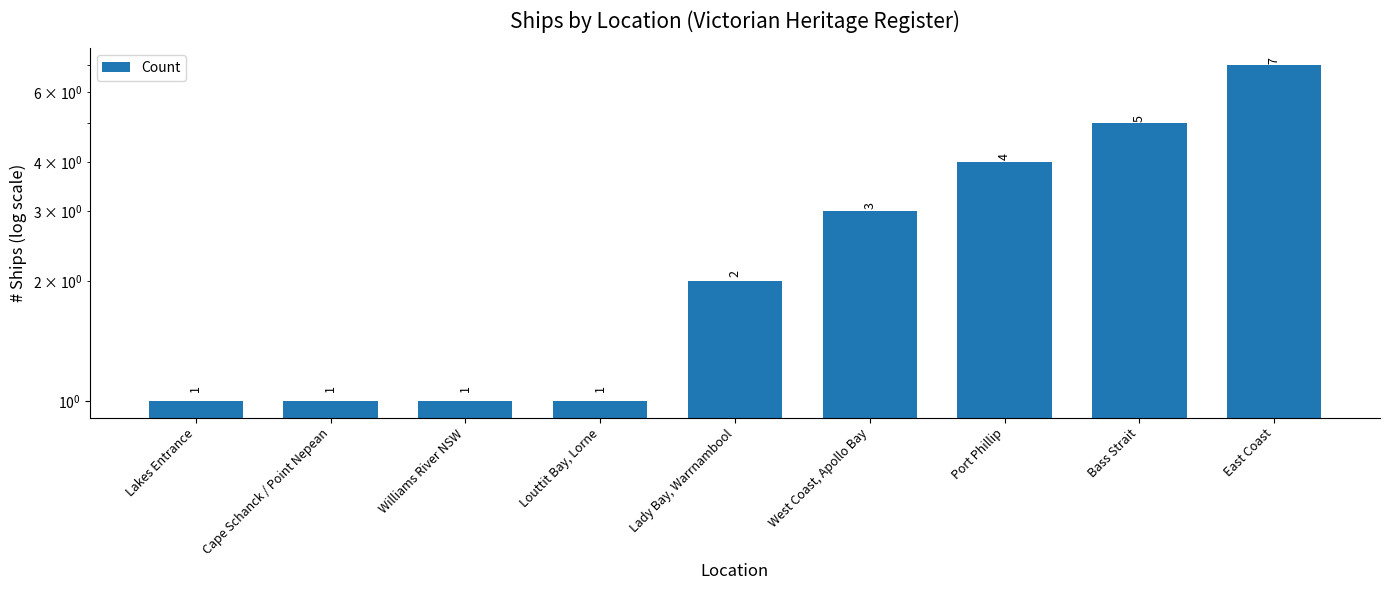

What is the label of the 8th bar from the right?

Cape Schanck / Point Nepean